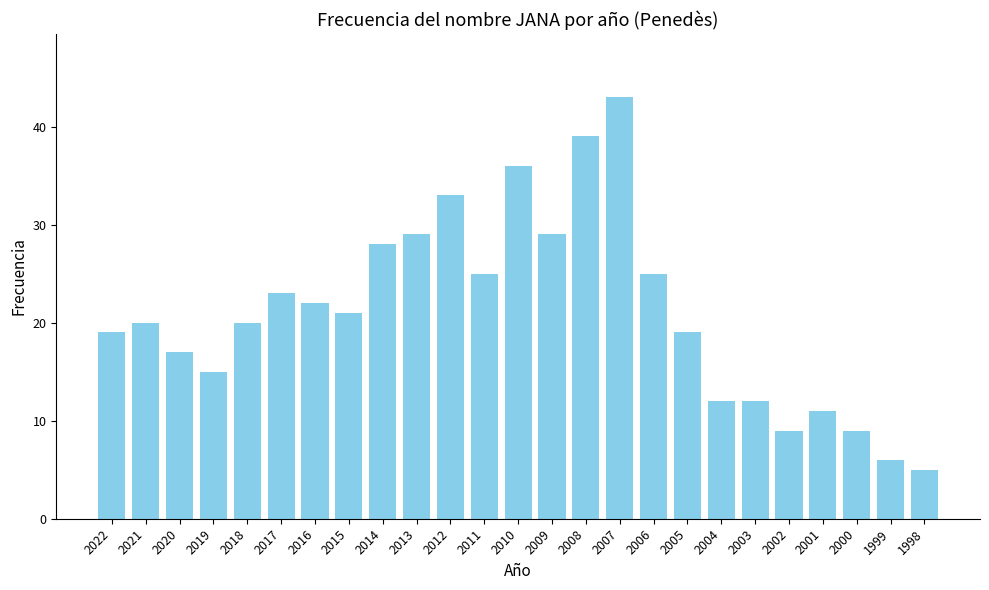

How many distinct data groups are displayed?

1